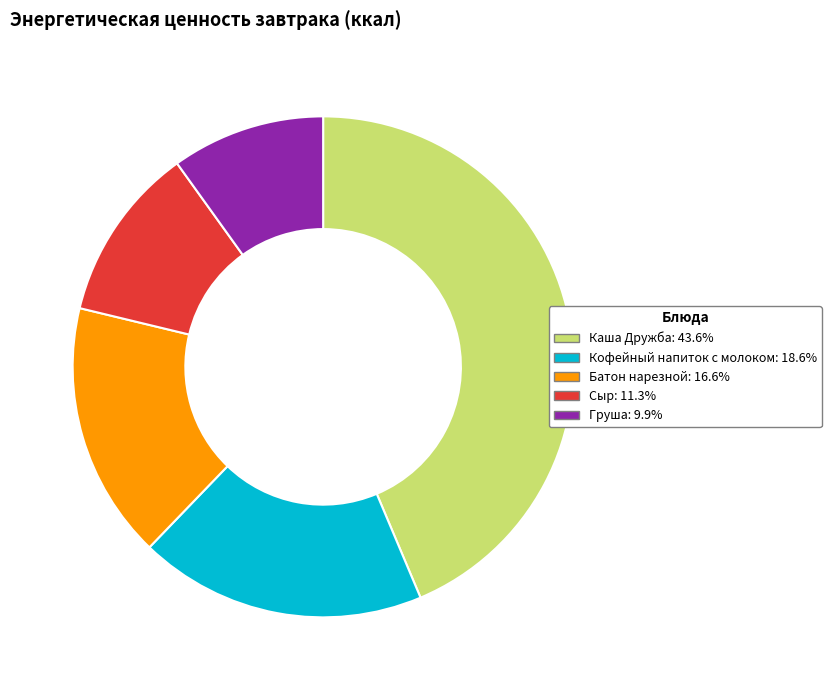

Which has a higher value, Батон нарезной or Каша Дружба?

Каша Дружба